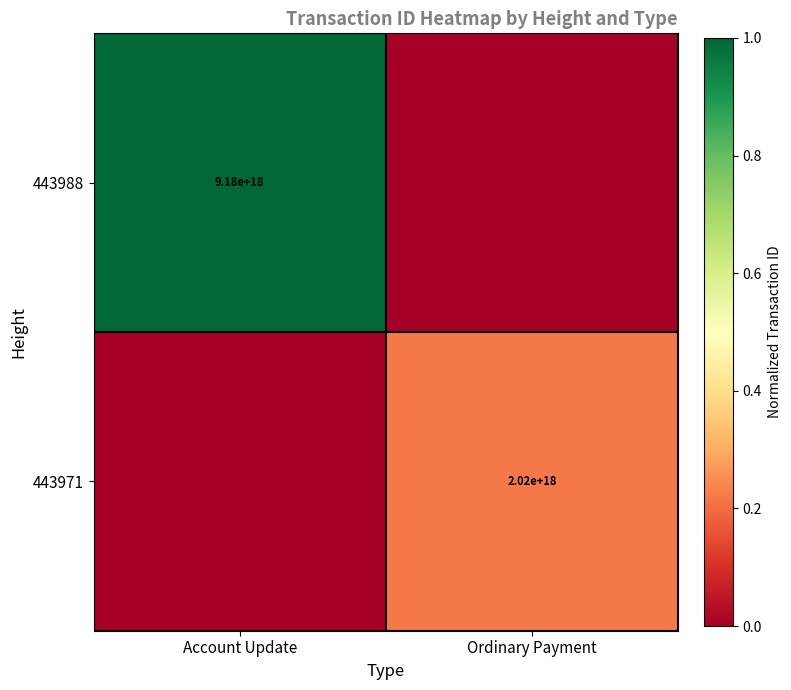

Is the value of 443988 at Account Update greater than the value of 443971 at Ordinary Payment?

Yes